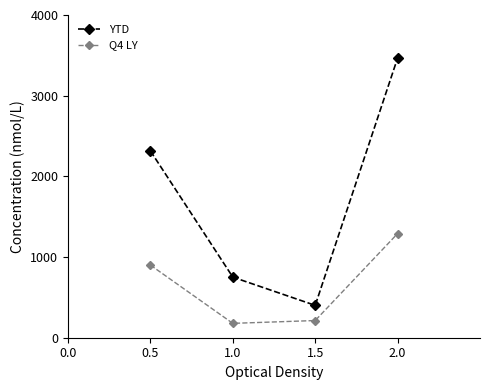

True or false: Q4 LY and YTD intersect in this chart.

False